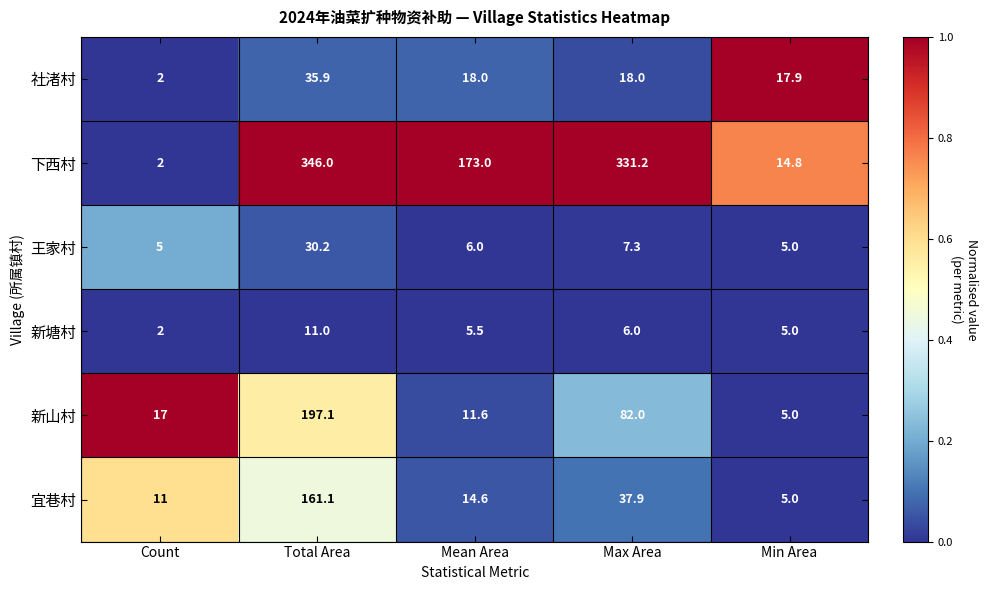

List the series in order of their peak value, highest first.

下西村, 新山村, 宜巷村, 社渚村, 王家村, 新塘村